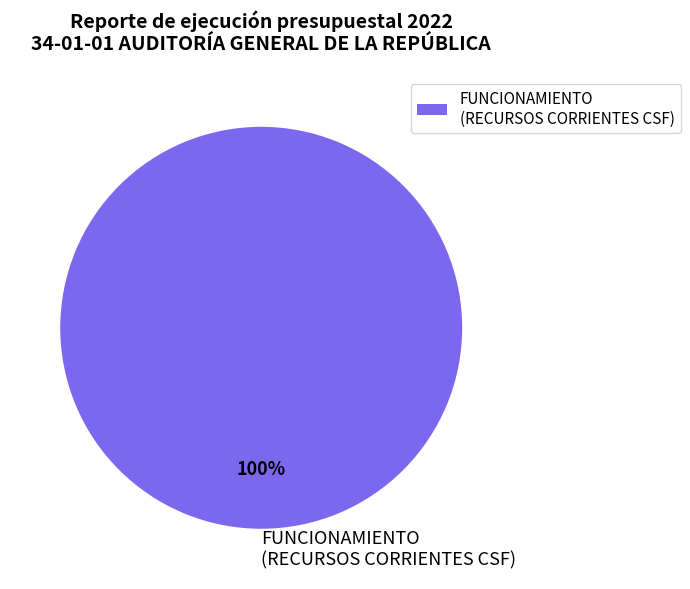

How many slices are in this pie chart?

1